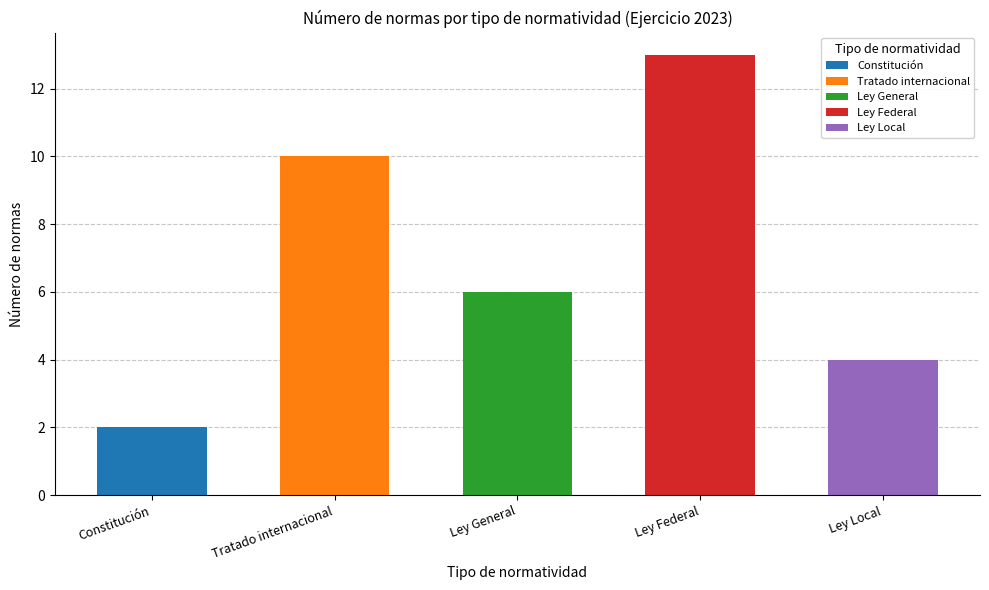

How many bars are there in total?

5